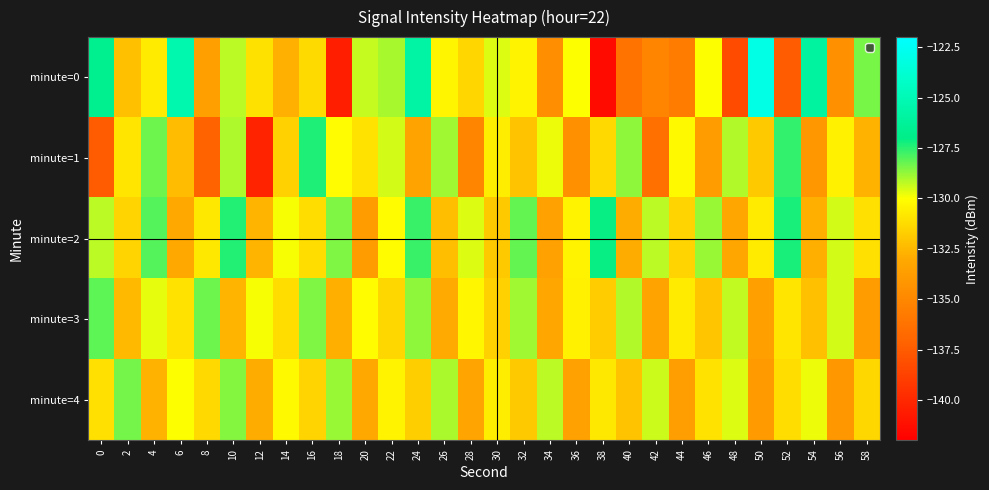

How many data points does each series have?

30